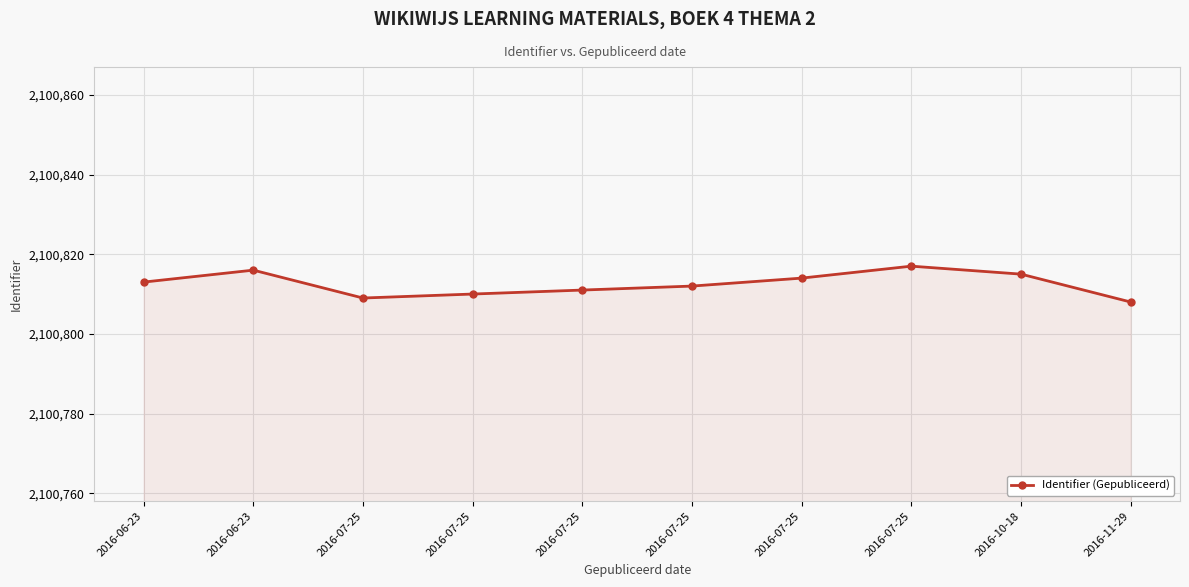

The chart shows a value of 3342100 at 2016-07-25. True or false?

False